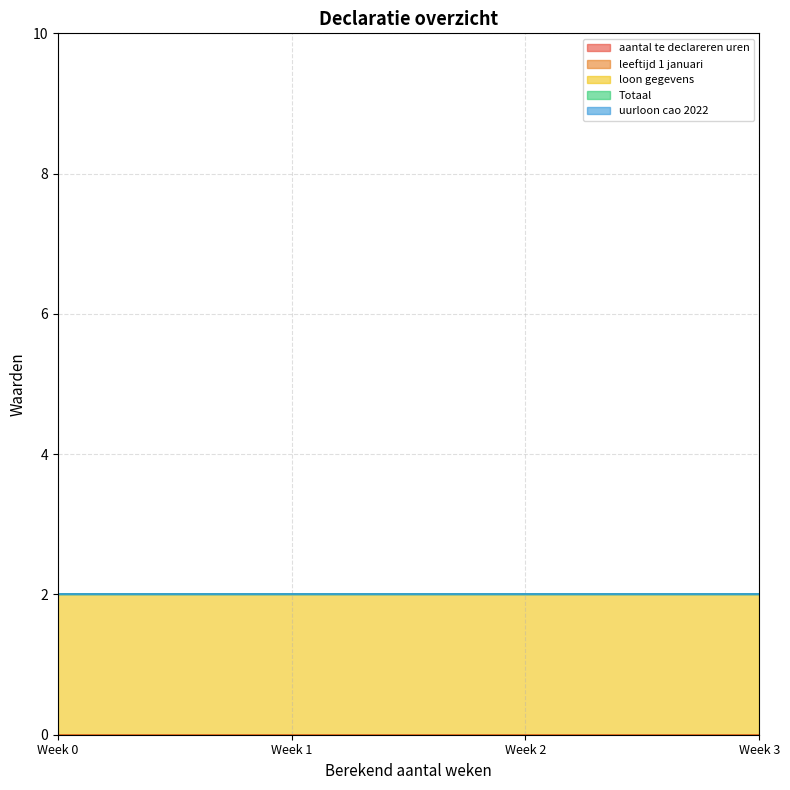

Rank the series at 0 from highest to lowest value.

loon gegevens, aantal te declareren uren, leeftijd 1 januari, Totaal, uurloon cao 2022